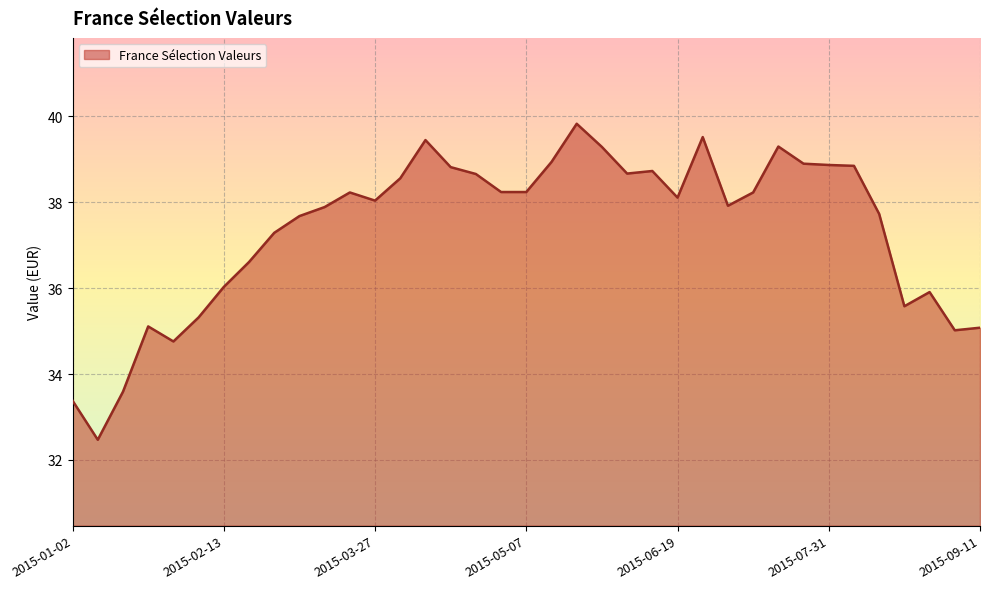

What is the difference between the maximum and minimum values?

7.4